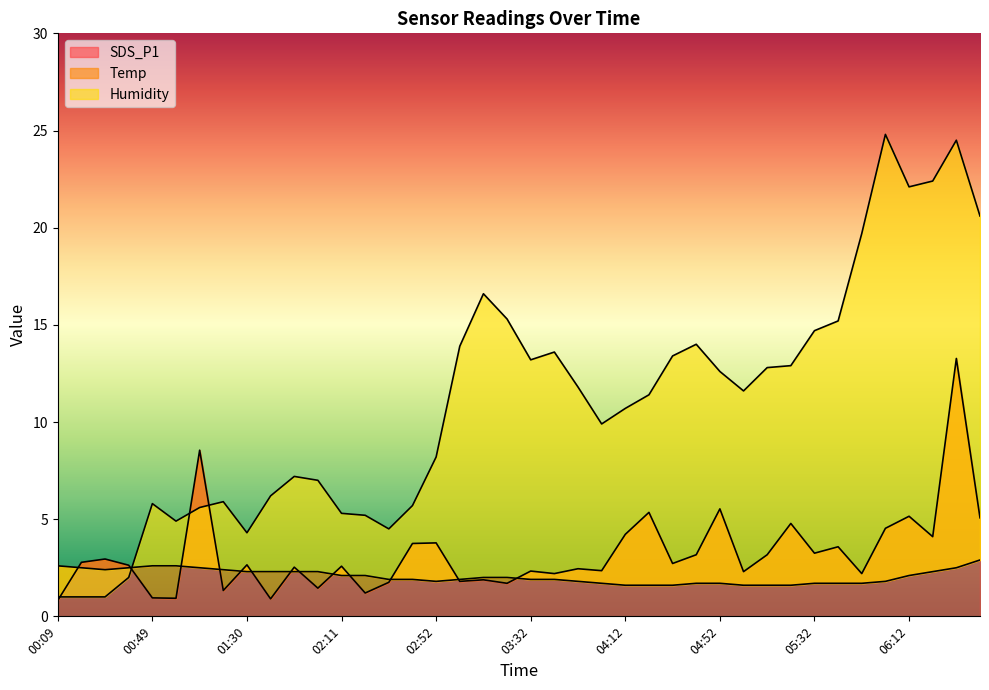

Which category has the lowest value across all series?

00:09